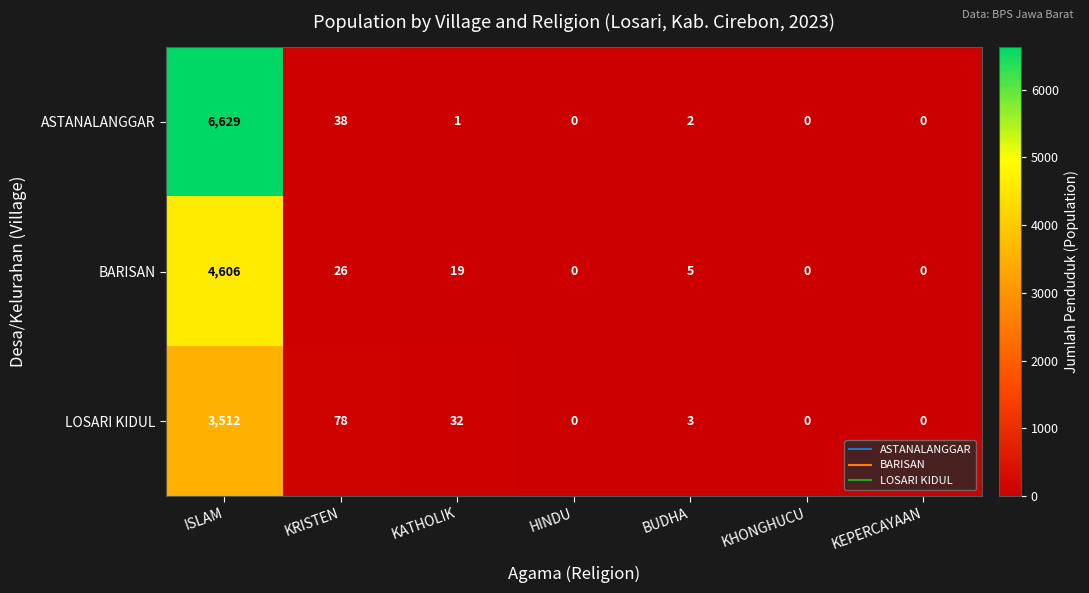

Reading left to right, extract all data points from this chart.

ASTANALANGGAR: ISLAM=6629	KRISTEN=38	KATHOLIK=1	HINDU=0	BUDHA=2	KHONGHUCU=0	KEPERCAYAAN=0
BARISAN: ISLAM=4606	KRISTEN=26	KATHOLIK=19	HINDU=0	BUDHA=5	KHONGHUCU=0	KEPERCAYAAN=0
LOSARI KIDUL: ISLAM=3512	KRISTEN=78	KATHOLIK=32	HINDU=0	BUDHA=3	KHONGHUCU=0	KEPERCAYAAN=0